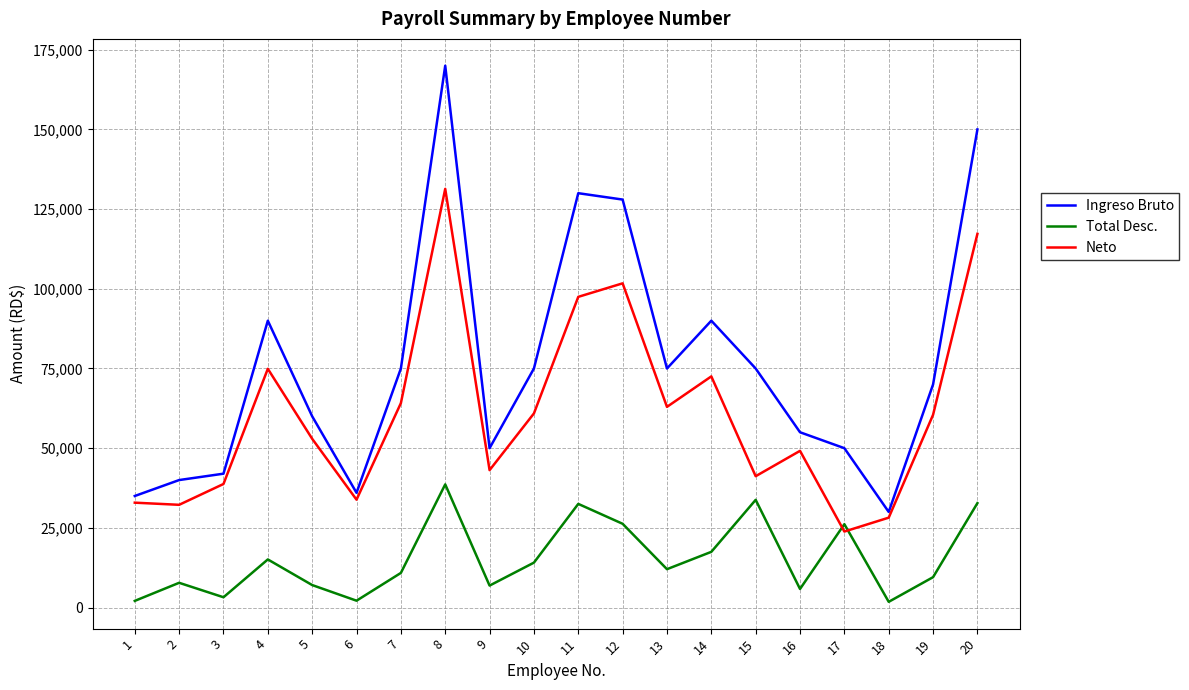

Where is the first local maximum for Ingreso Bruto?

4